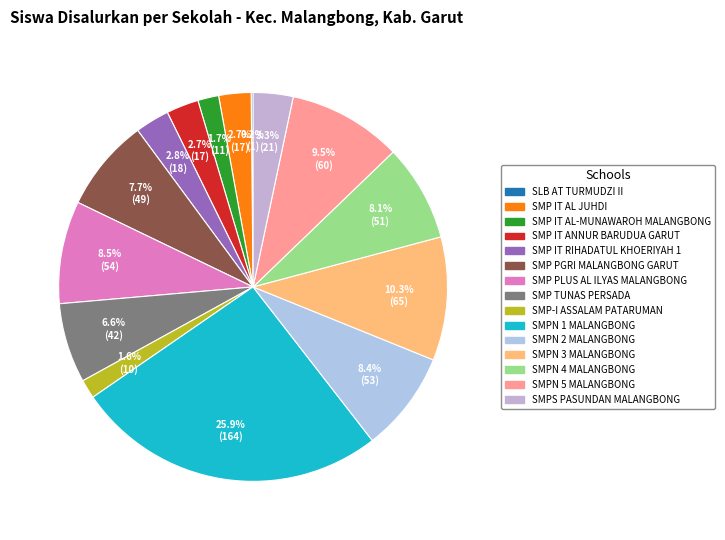

To the nearest percent, what is the combined percentage of SMP IT AL JUHDI and SMPN 3 MALANGBONG?

13%